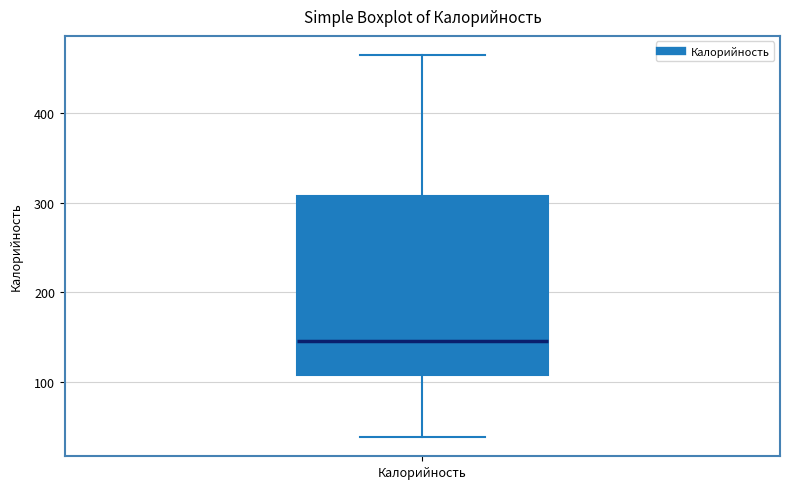

Read this box plot against the y-axis: the position of the median line, the range covered by the box, and the ends of both whiskers. The values are not printed on the chart, so give them approximately, as read against the axis.

median 150, box 110 to 310, whiskers 40 to 470